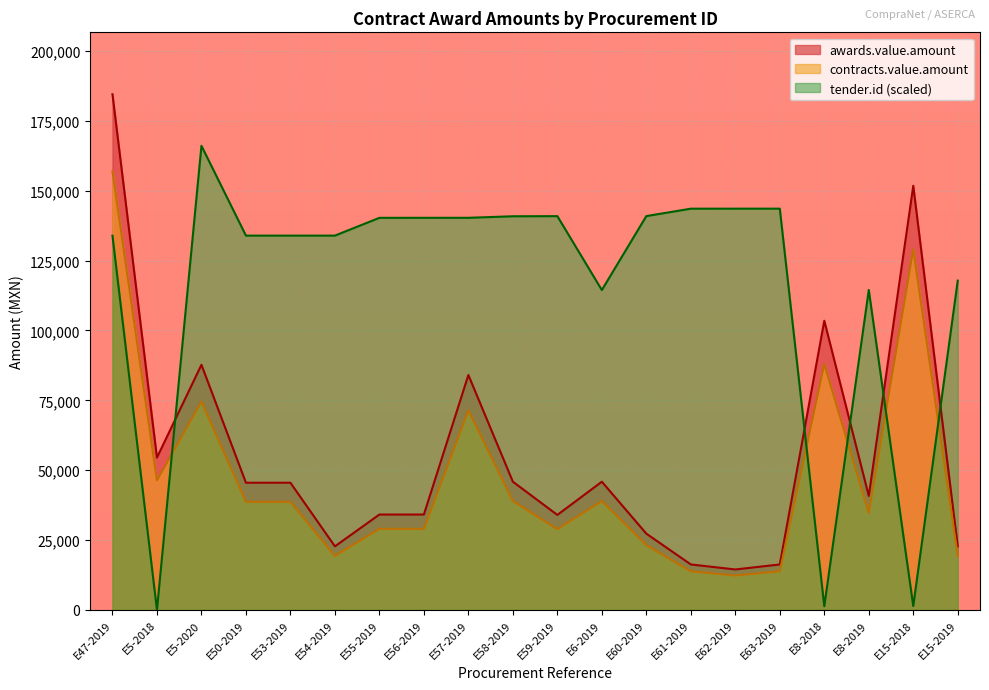

What is the approximate value of awards.value.amount at E59-2019?

34000.0